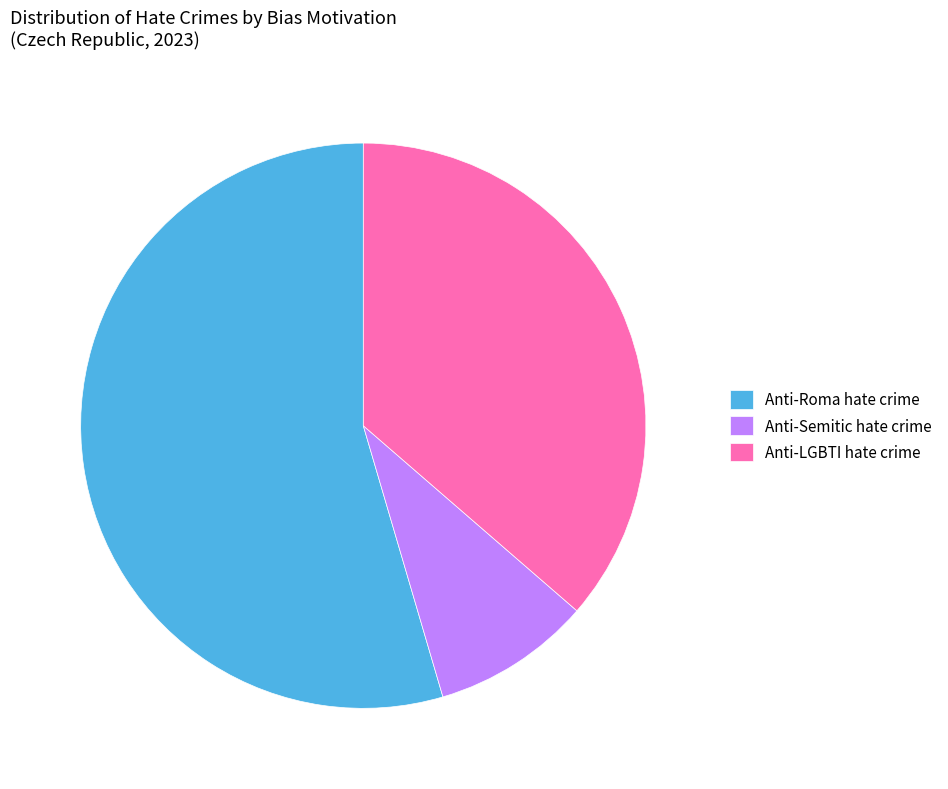

Which has a higher value, Anti-LGBTI hate crime or Anti-Semitic hate crime?

Anti-LGBTI hate crime